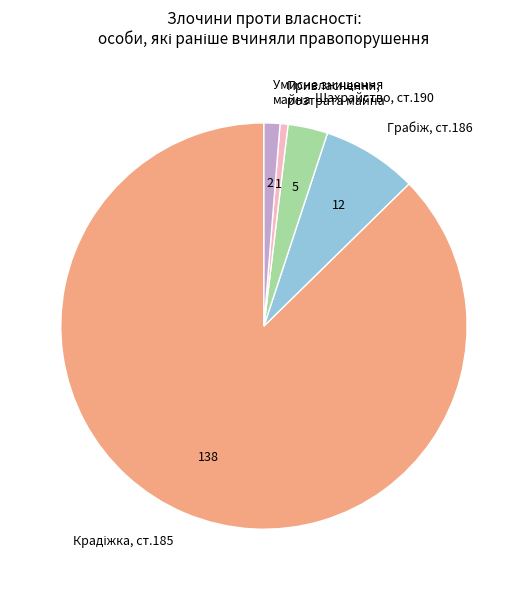

Which category has the smallest portion of the pie?

Привласнення, розтрата майна